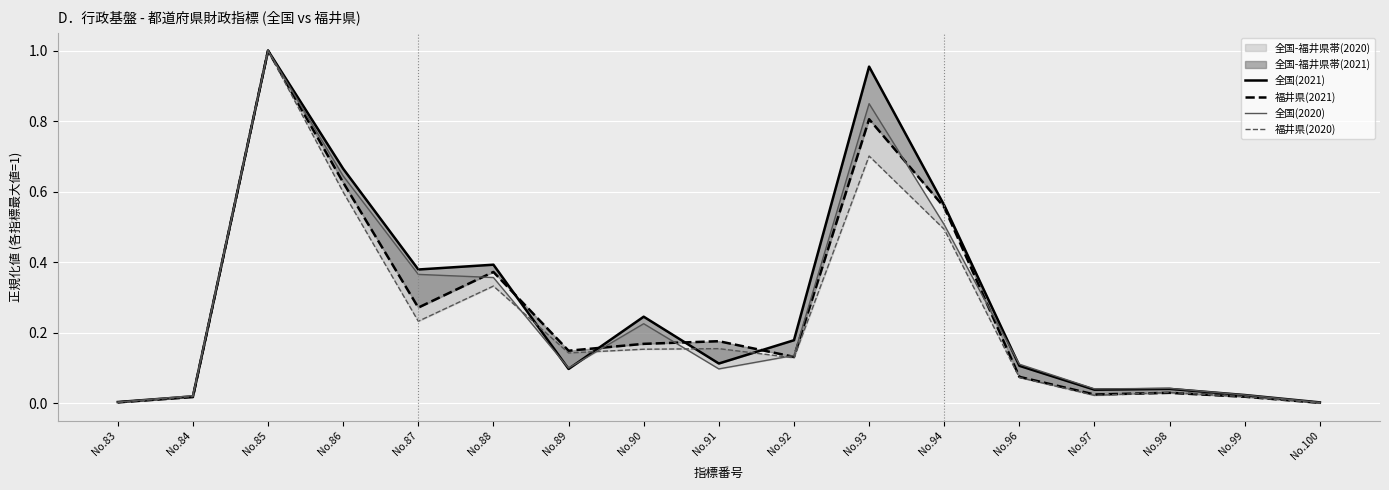

What is the maximum value for 福井県(2020)?

1.0